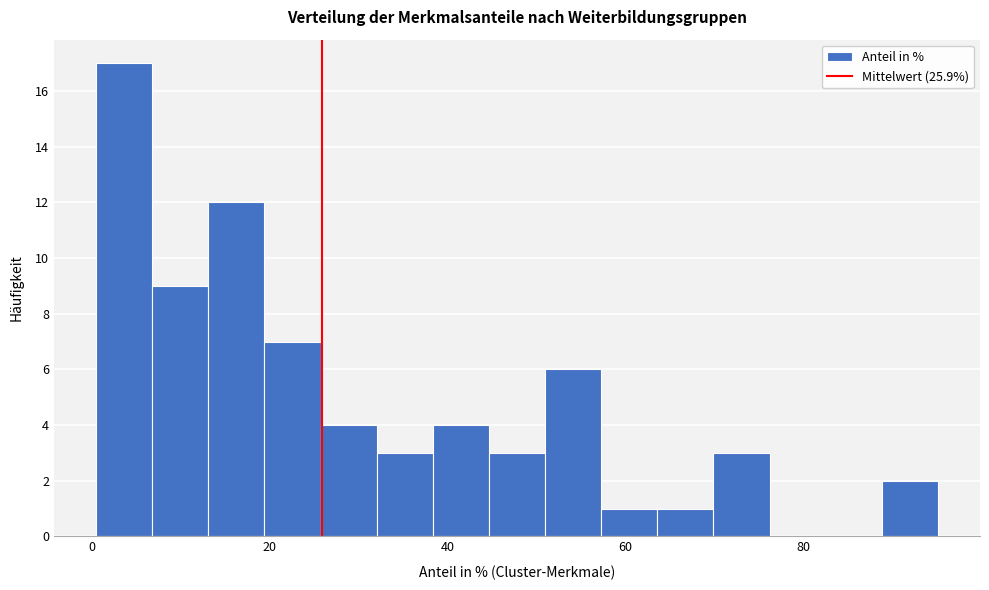

Read against the x-axis, roughly where is the centre of the tallest bar?

4